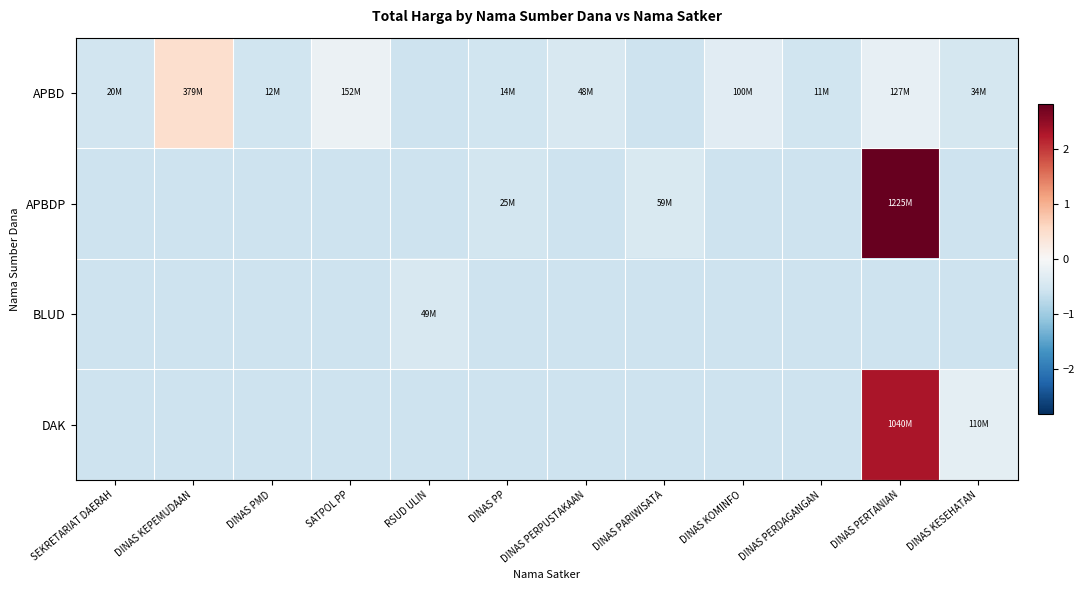

Reading left to right, list all the values displayed in this chart.

APBD: SEKRETARIAT DAERAH=-0.5	DINAS KEPEMUDAAN=0.5	DINAS PMD=-0.6	SATPOL PP=-0.2	RSUD ULIN=-0.6	DINAS PP=-0.6	DINAS PERPUSTAKAAN=-0.5	DINAS PARIWISATA=-0.6	DINAS KOMINFO=-0.3	DINAS PERDAGANGAN=-0.6	DINAS PERTANIAN=-0.2	DINAS KESEHATAN=-0.5
APBDP: SEKRETARIAT DAERAH=-0.6	DINAS KEPEMUDAAN=-0.6	DINAS PMD=-0.6	SATPOL PP=-0.6	RSUD ULIN=-0.6	DINAS PP=-0.5	DINAS PERPUSTAKAAN=-0.6	DINAS PARIWISATA=-0.4	DINAS KOMINFO=-0.6	DINAS PERDAGANGAN=-0.6	DINAS PERTANIAN=2.8	DINAS KESEHATAN=-0.6
BLUD: SEKRETARIAT DAERAH=-0.6	DINAS KEPEMUDAAN=-0.6	DINAS PMD=-0.6	SATPOL PP=-0.6	RSUD ULIN=-0.5	DINAS PP=-0.6	DINAS PERPUSTAKAAN=-0.6	DINAS PARIWISATA=-0.6	DINAS KOMINFO=-0.6	DINAS PERDAGANGAN=-0.6	DINAS PERTANIAN=-0.6	DINAS KESEHATAN=-0.6
DAK: SEKRETARIAT DAERAH=-0.6	DINAS KEPEMUDAAN=-0.6	DINAS PMD=-0.6	SATPOL PP=-0.6	RSUD ULIN=-0.6	DINAS PP=-0.6	DINAS PERPUSTAKAAN=-0.6	DINAS PARIWISATA=-0.6	DINAS KOMINFO=-0.6	DINAS PERDAGANGAN=-0.6	DINAS PERTANIAN=2.3	DINAS KESEHATAN=-0.3